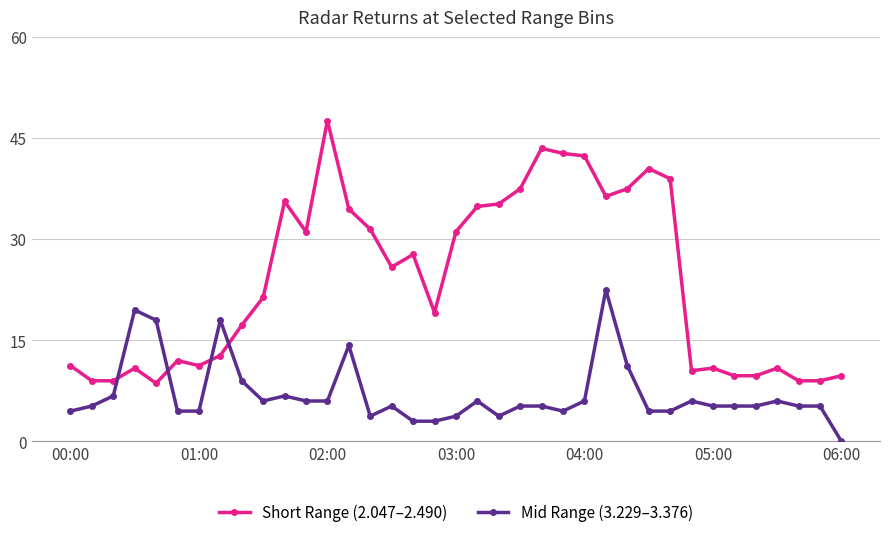

Rank the series by their average value, from highest to lowest.

Short Range (2.047–2.490), Mid Range (3.229–3.376)